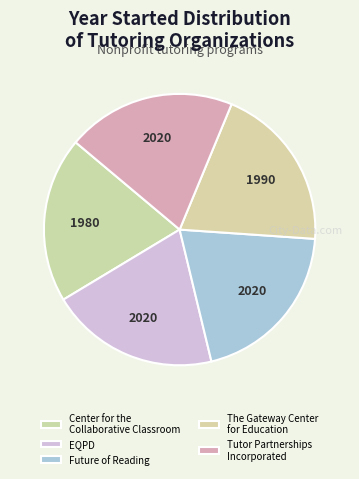

How many segments does this pie chart have?

5